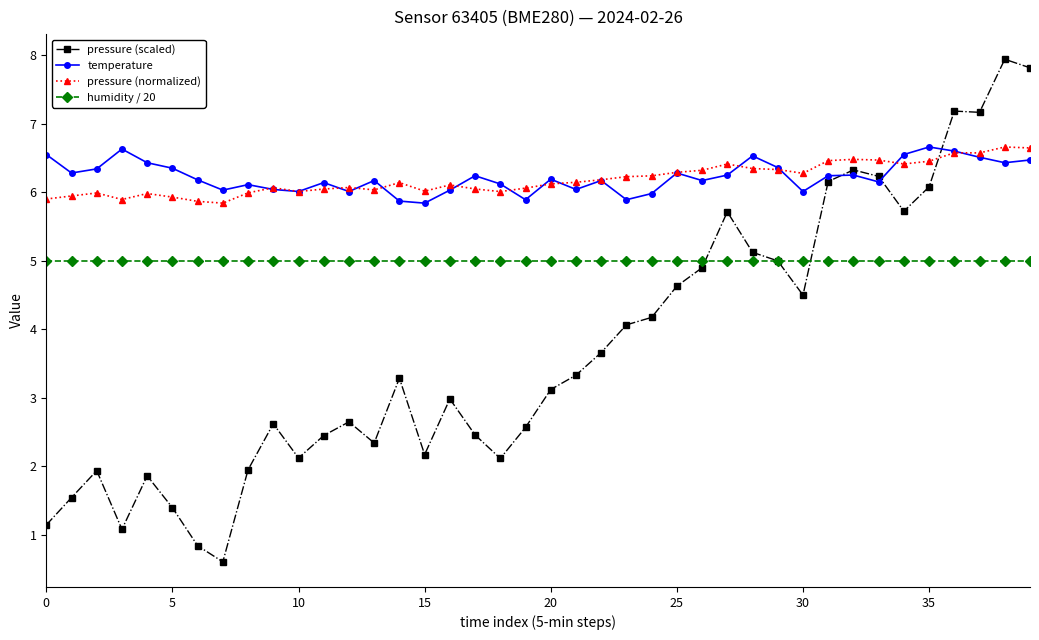

What is the value of the pressure (normalized) point at the 25th from the left?

6.2